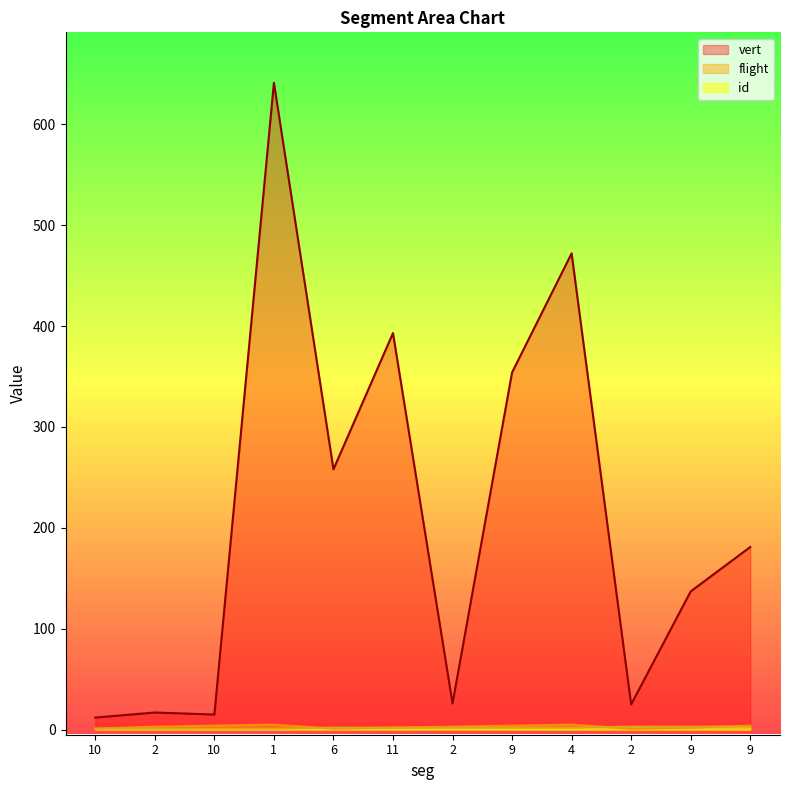

Is the value of id at 2 greater than the value of flight at 10?

No